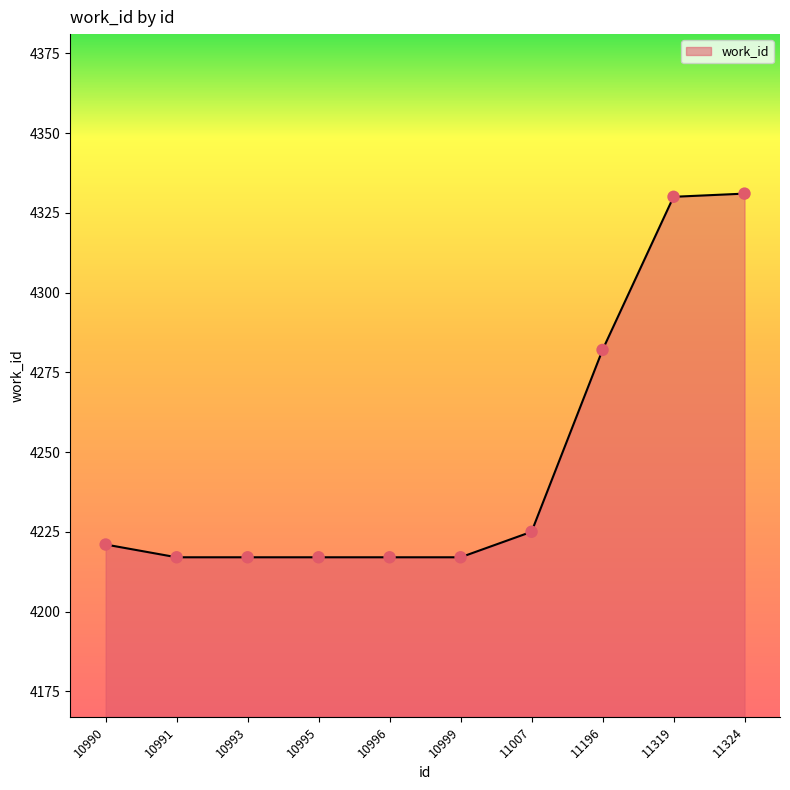

Between 11007 and 10996, which is larger?

11007